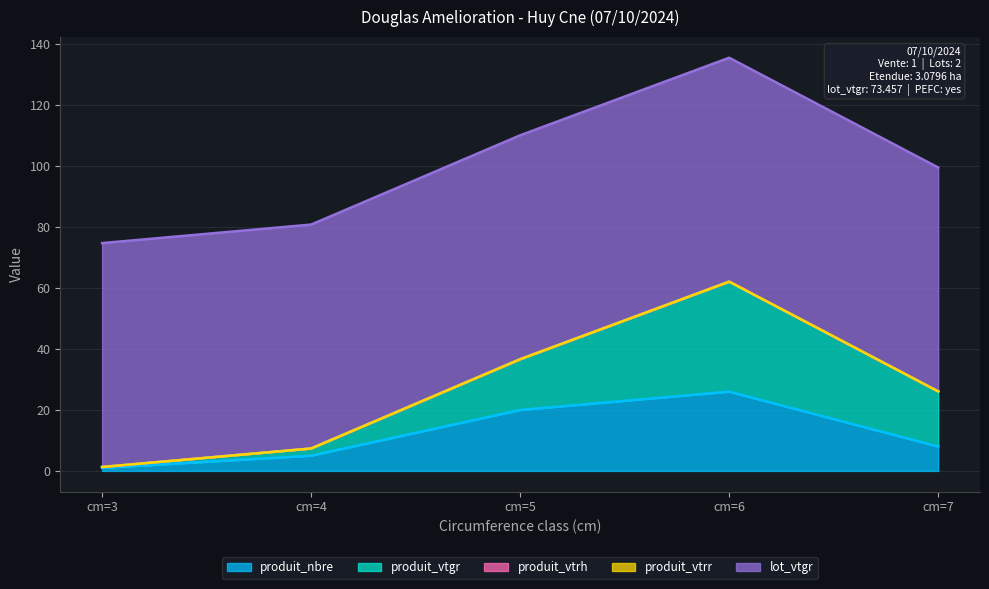

What is the approximate value of lot_vtgr at cm=5?

73.5